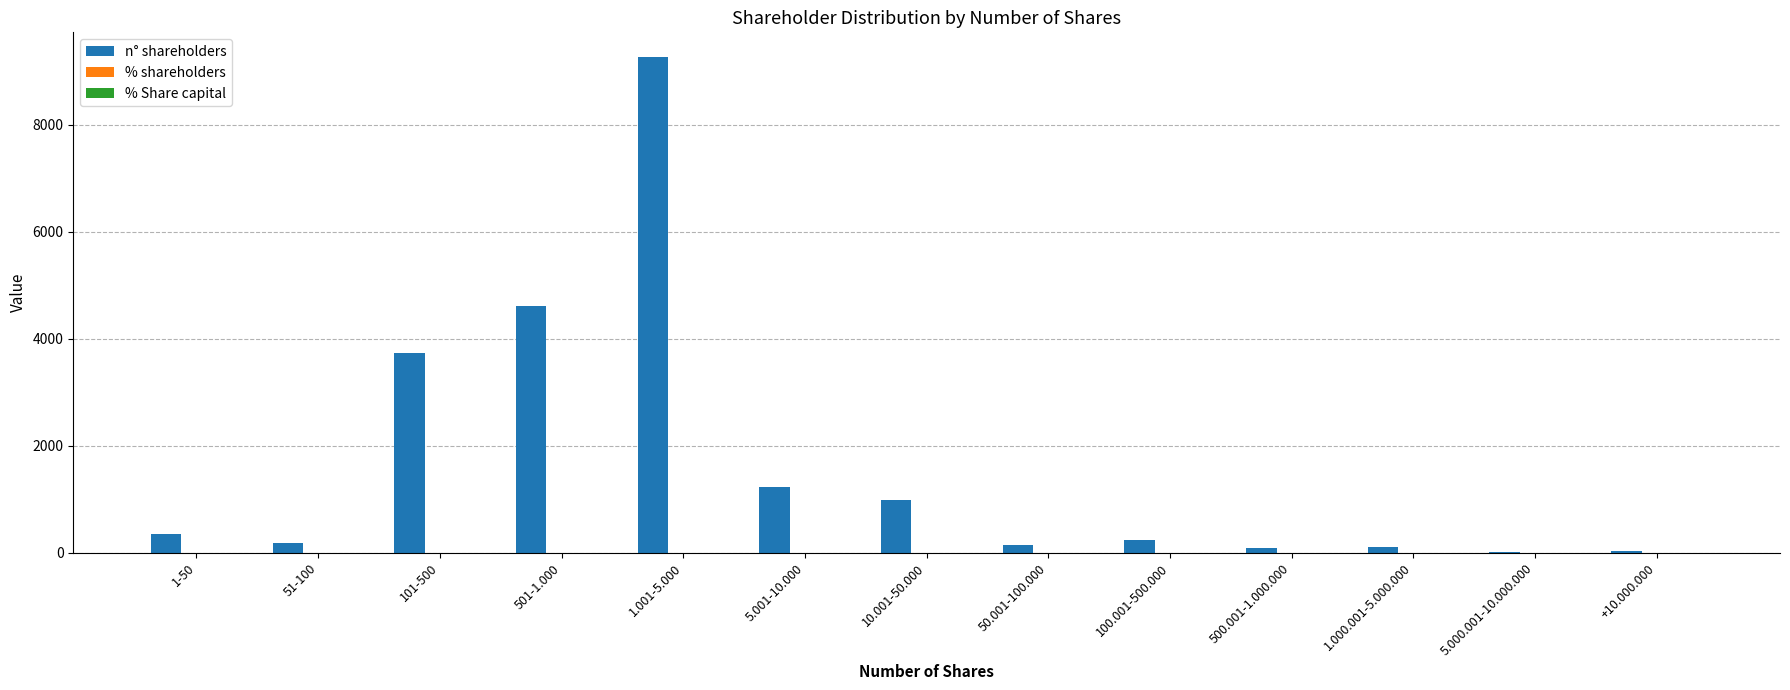

At which category is the sum across all series the highest?

1.001-5.000